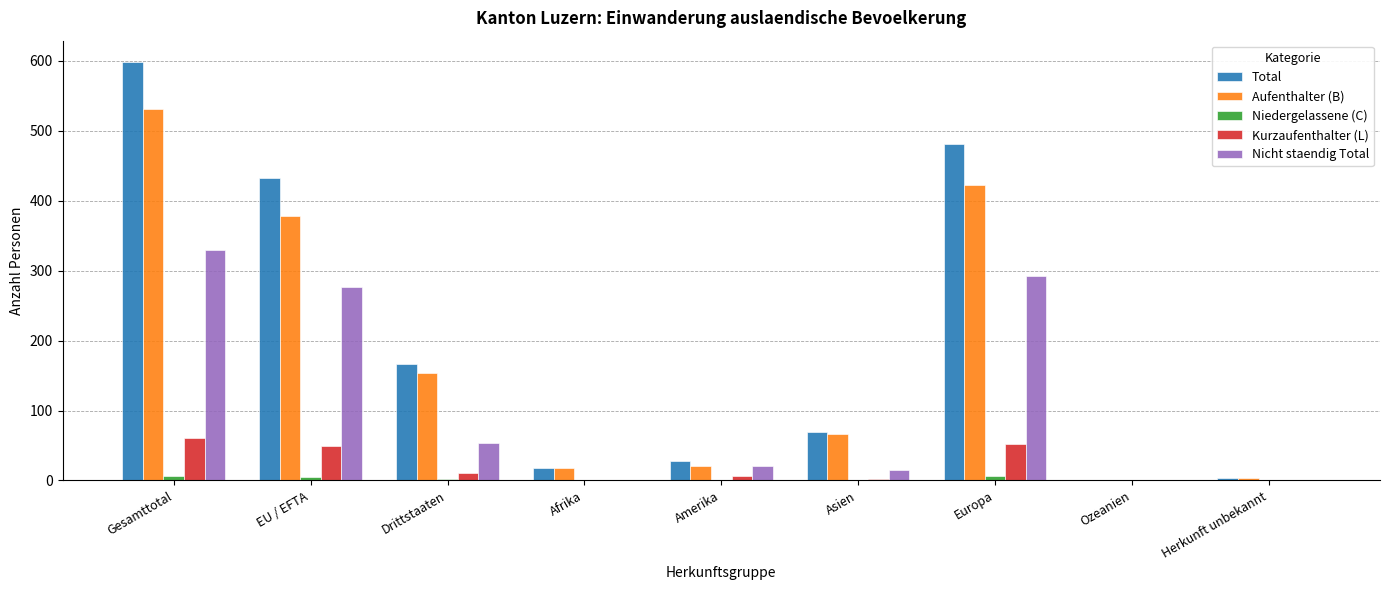

What is the average value of the Kurzaufenthalter (L) series?

20